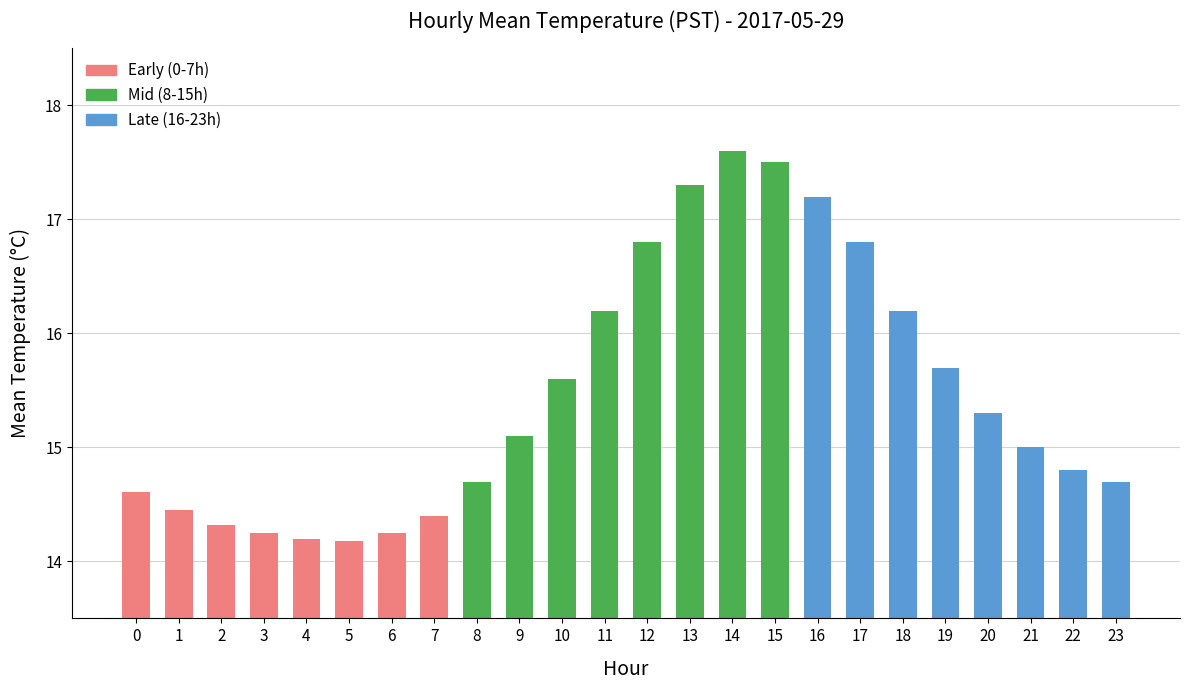

Which category has the highest value across all series?

14